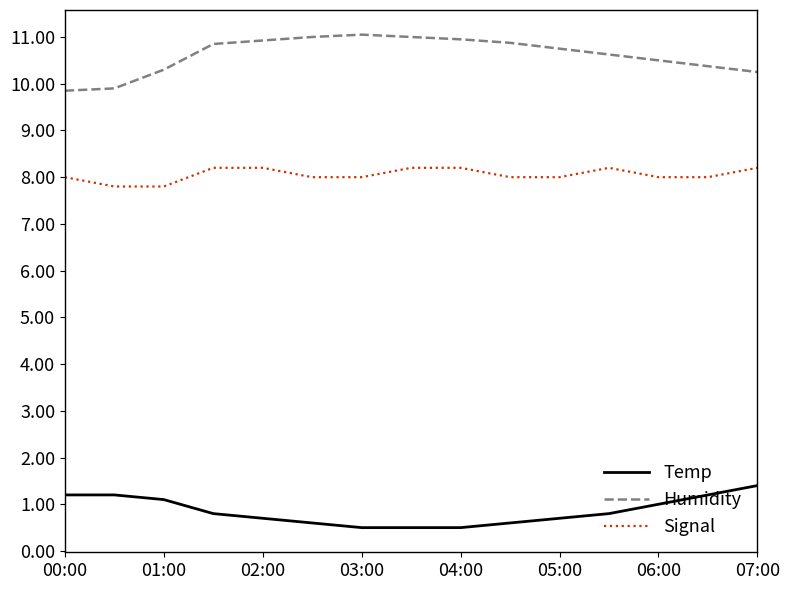

Which series has the widest spread of values?

Humidity